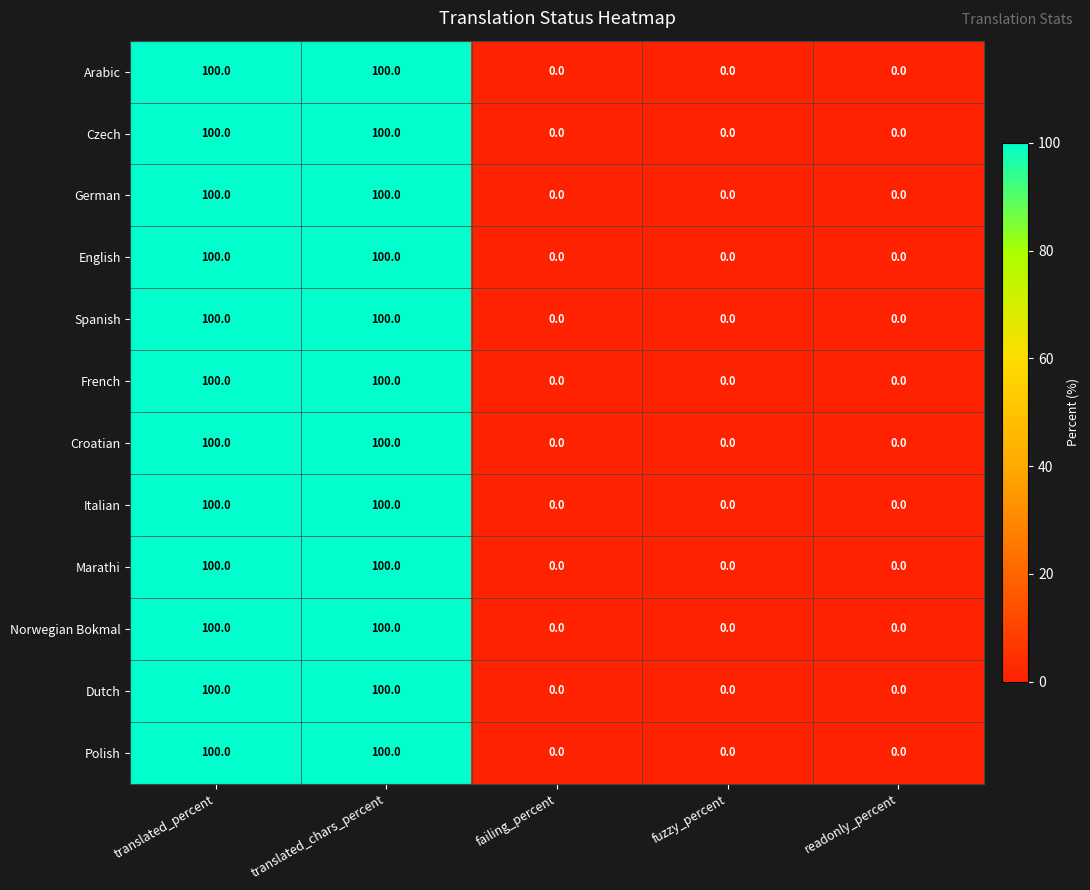

The Croatian series shows 0 at failing_percent. True or false?

True